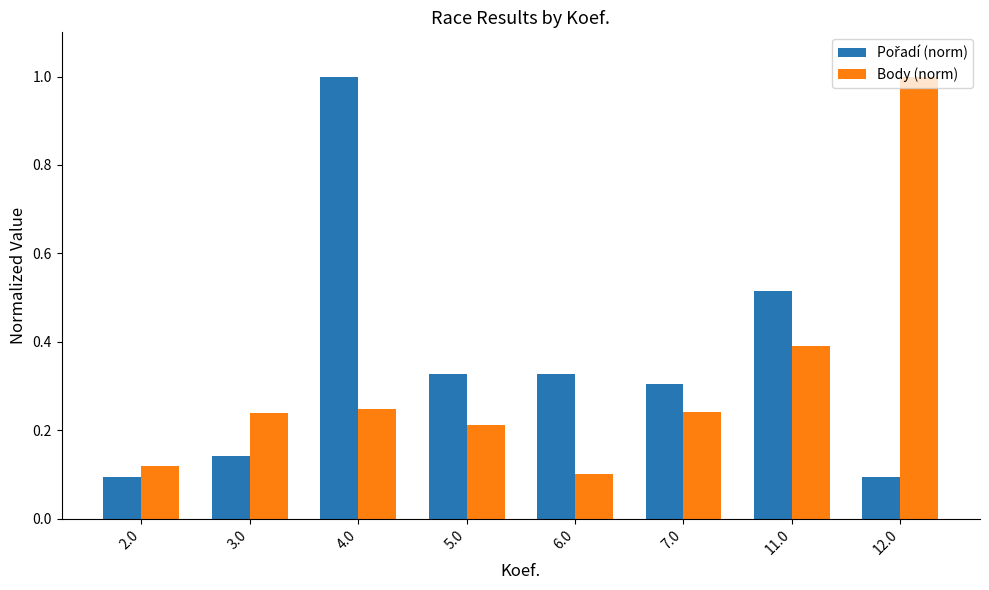

Which category has the highest value in the Body (norm) series?

12.0